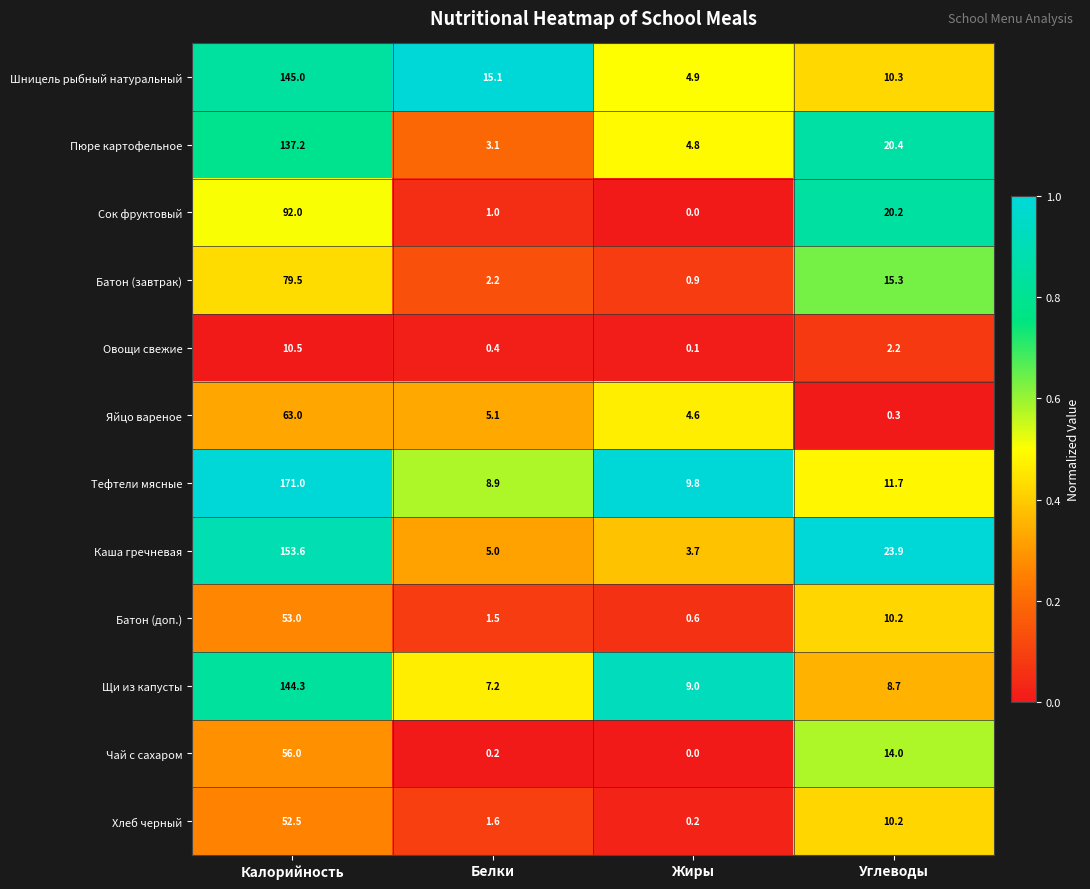

How many data points does each series have?

4